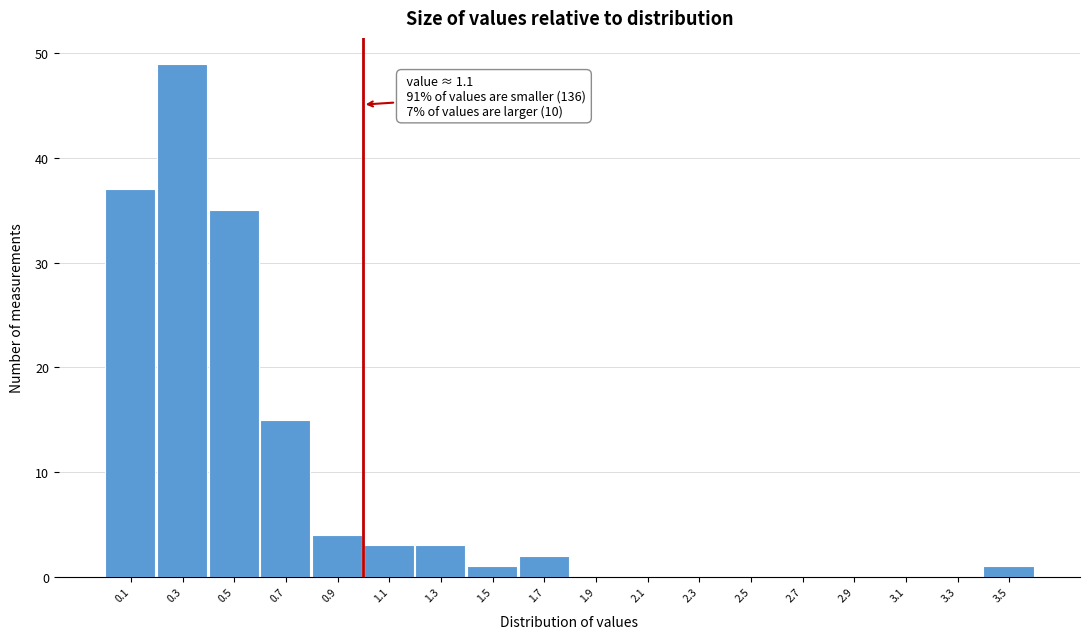

Reading left to right, extract all data points from this chart.

0.1=37	0.3=49	0.5=35	0.7=15	0.9=4	1.1=3	1.3=3	1.5=1	1.7=2	1.9=0	2.1=0	2.3=0	2.5=0	2.7=0	2.9=0	3.1=0	3.3=0	3.5=1